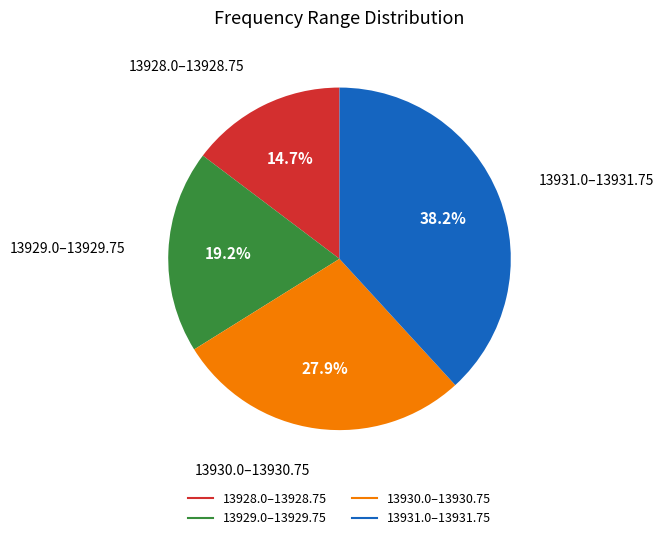

Is there any slice that represents more than half of the pie?

No